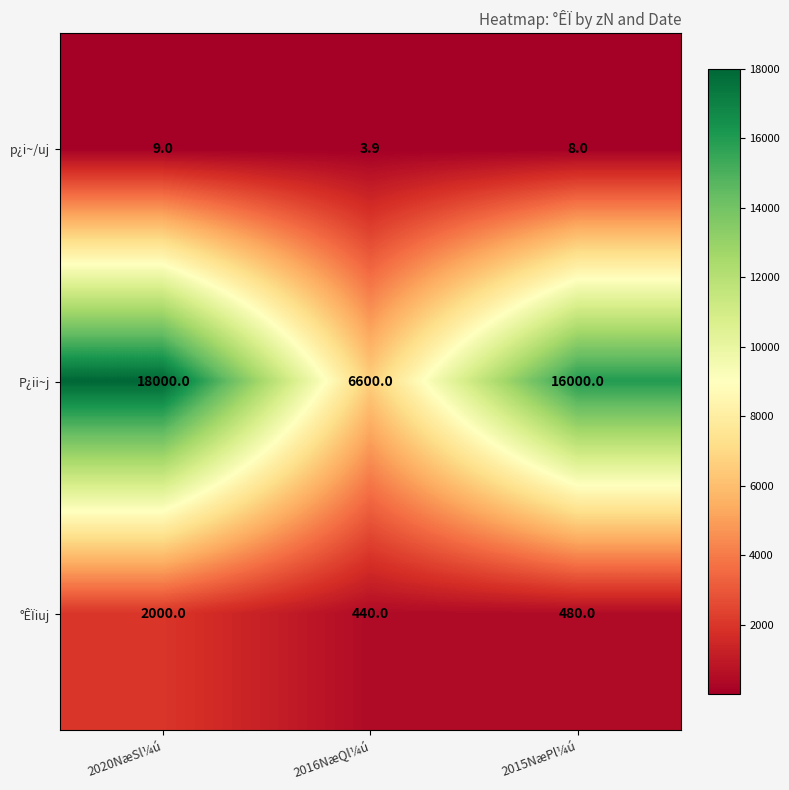

Which series changed the most between 2020NæSl¼ú and 2016NæQl¼ú?

P¿ii~j